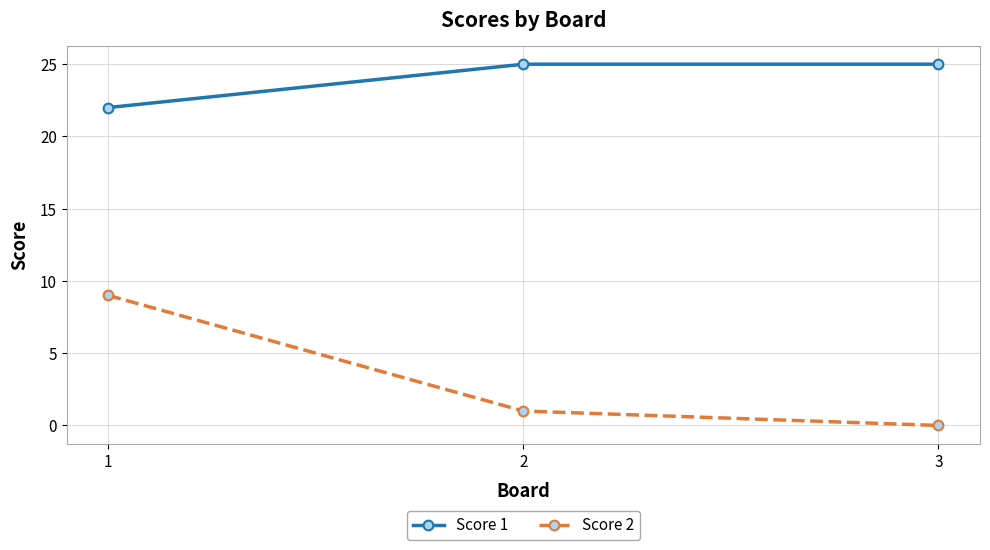

Which series has the widest spread of values?

Score 2